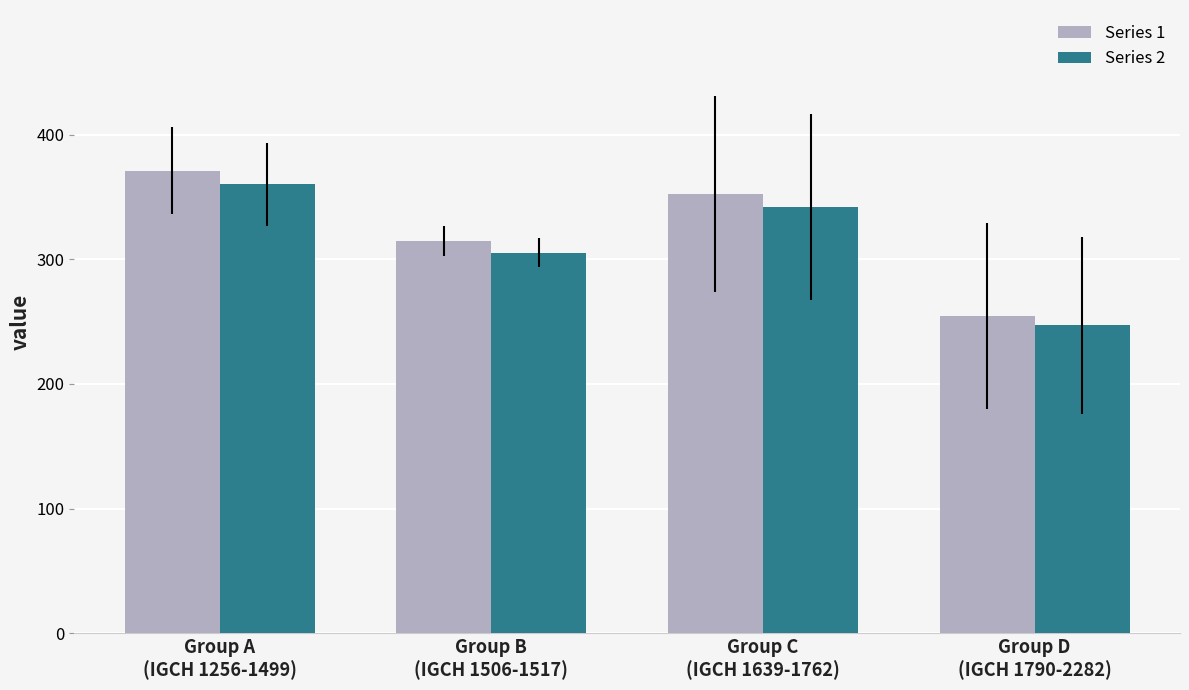

How many categories are shown in the chart?

4